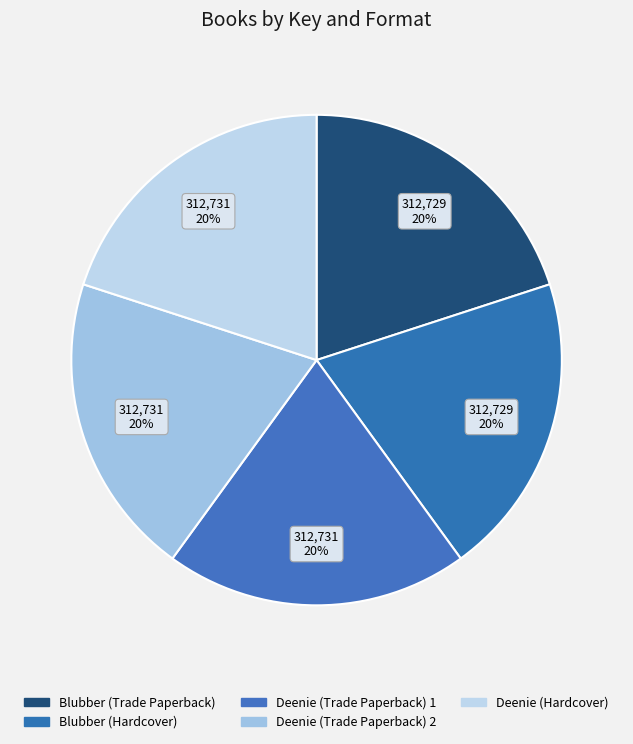

Is Deenie (Trade Paperback) 1 the majority of the pie?

No